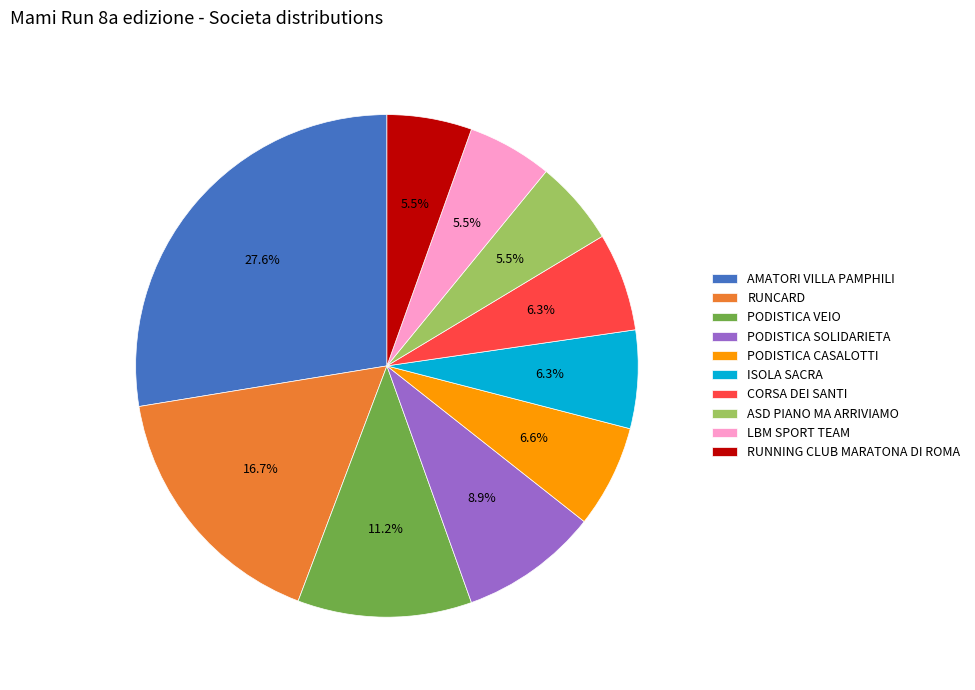

Is there a majority slice in this chart?

No